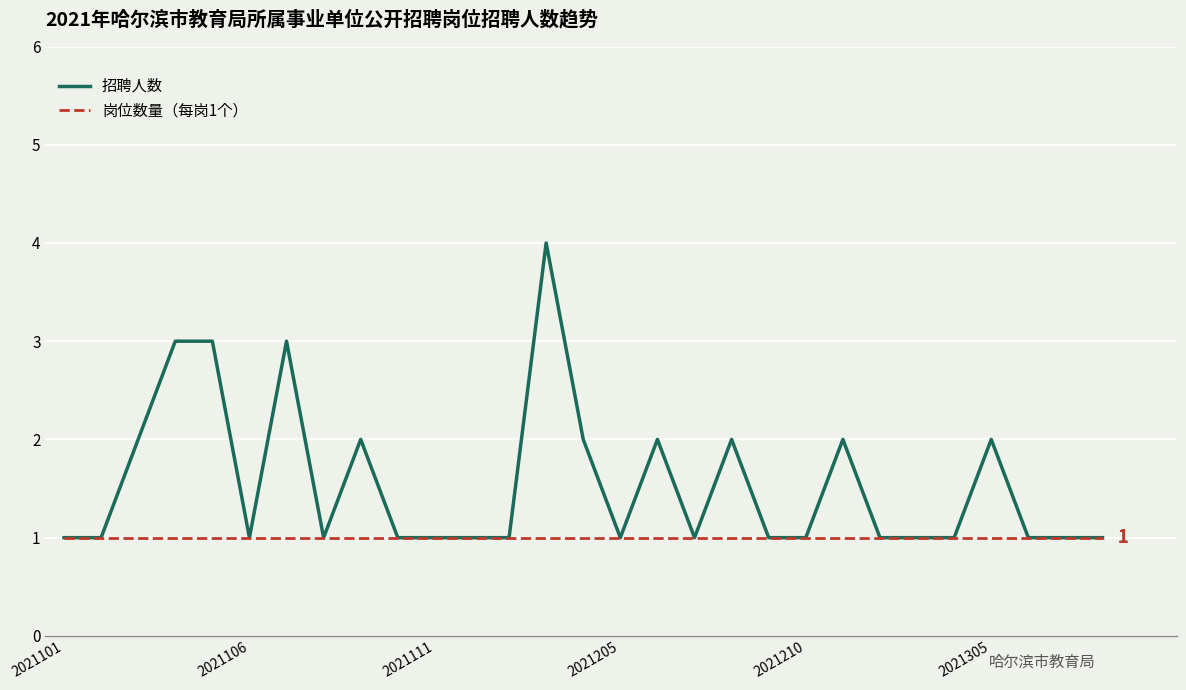

Which series has the widest spread of values?

招聘人数